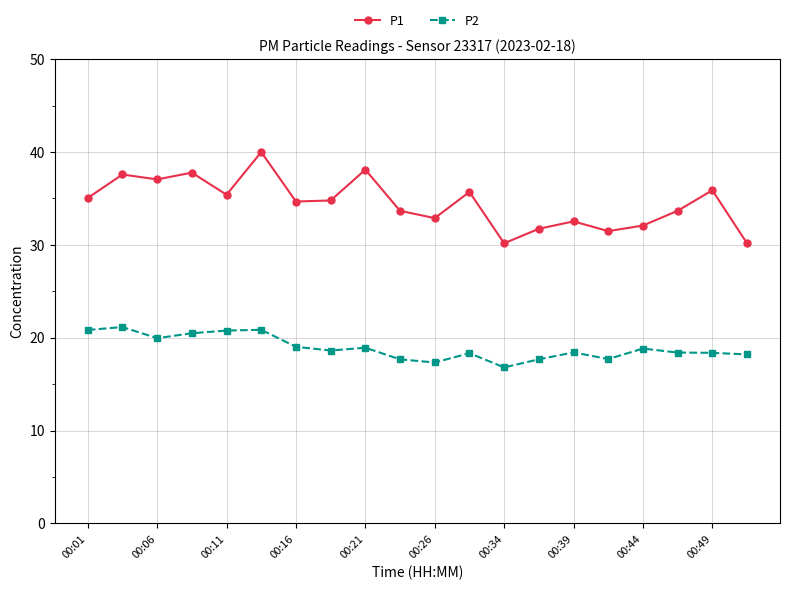

Which series has the largest total across all categories?

P1